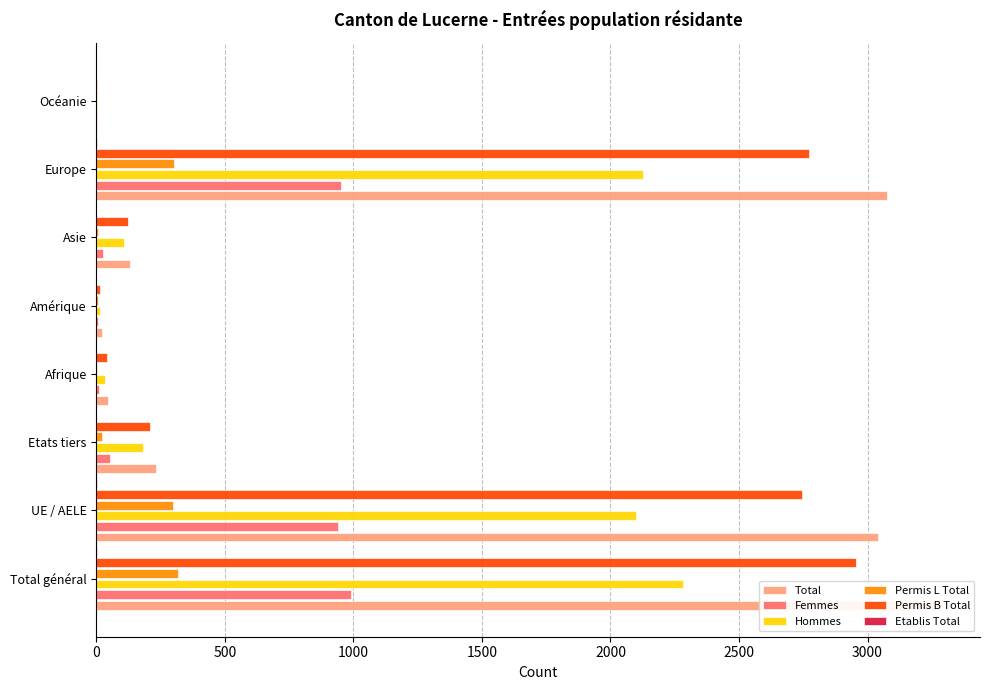

Is it true that Permis B Total equals 57 at Asie?

False